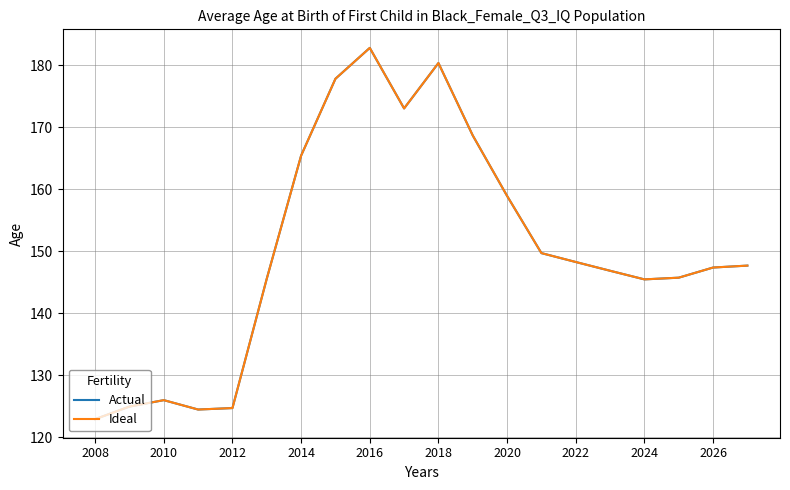

At how many categories does at least one series exceed 179?

2